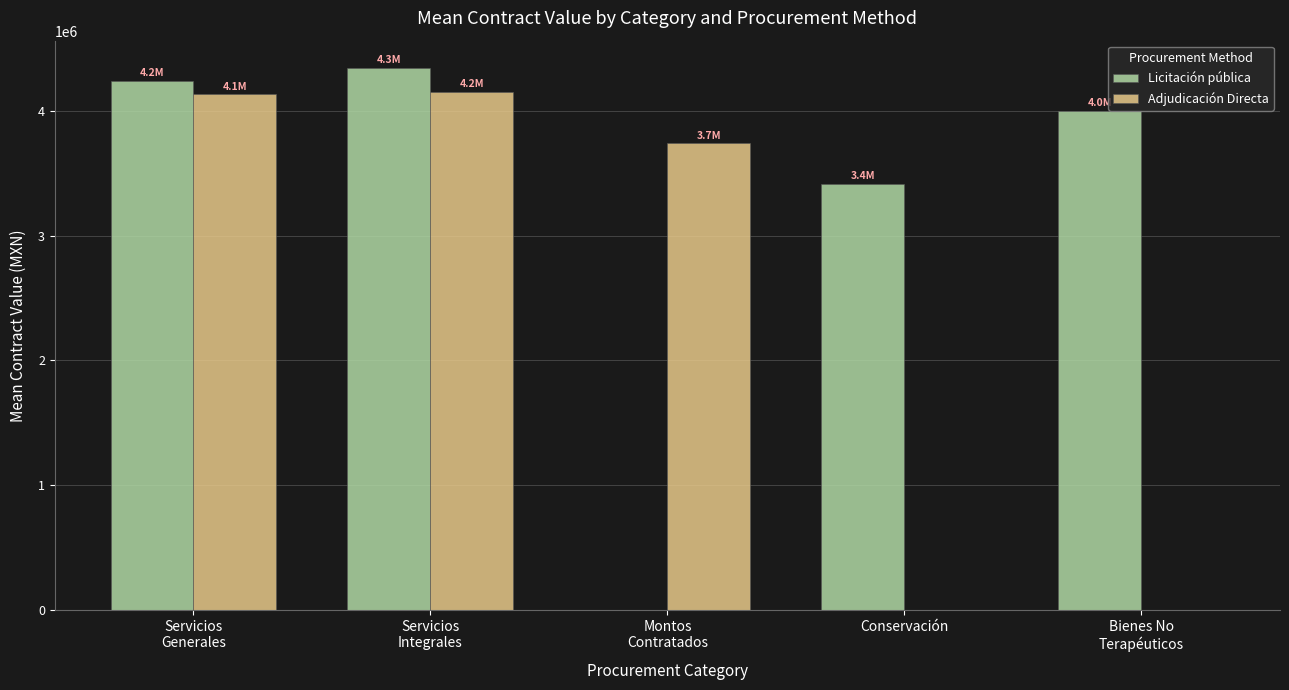

Count the number of data series in this chart.

2